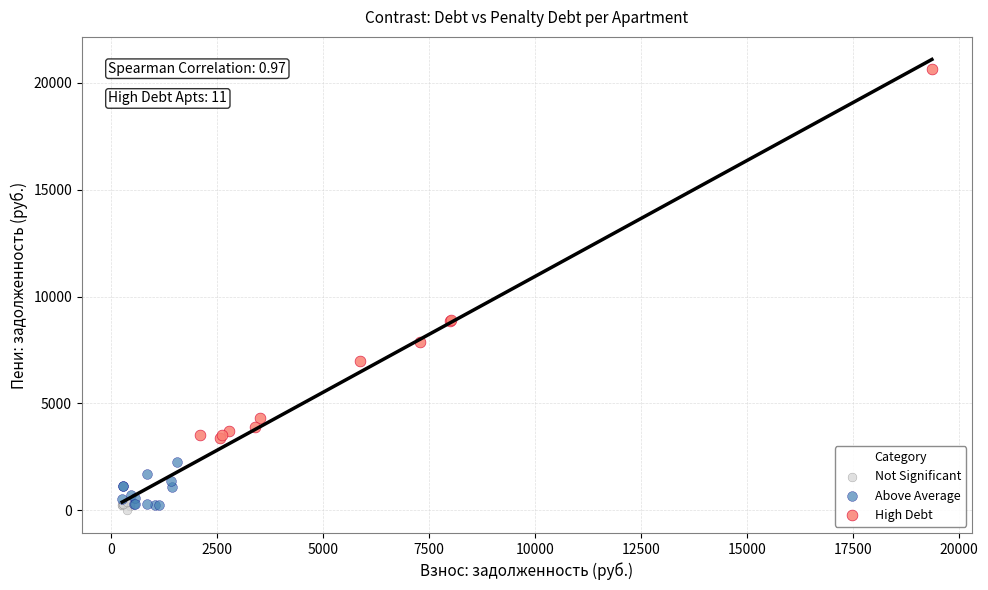

Which series has the largest Y range (max minus min)?

High Debt